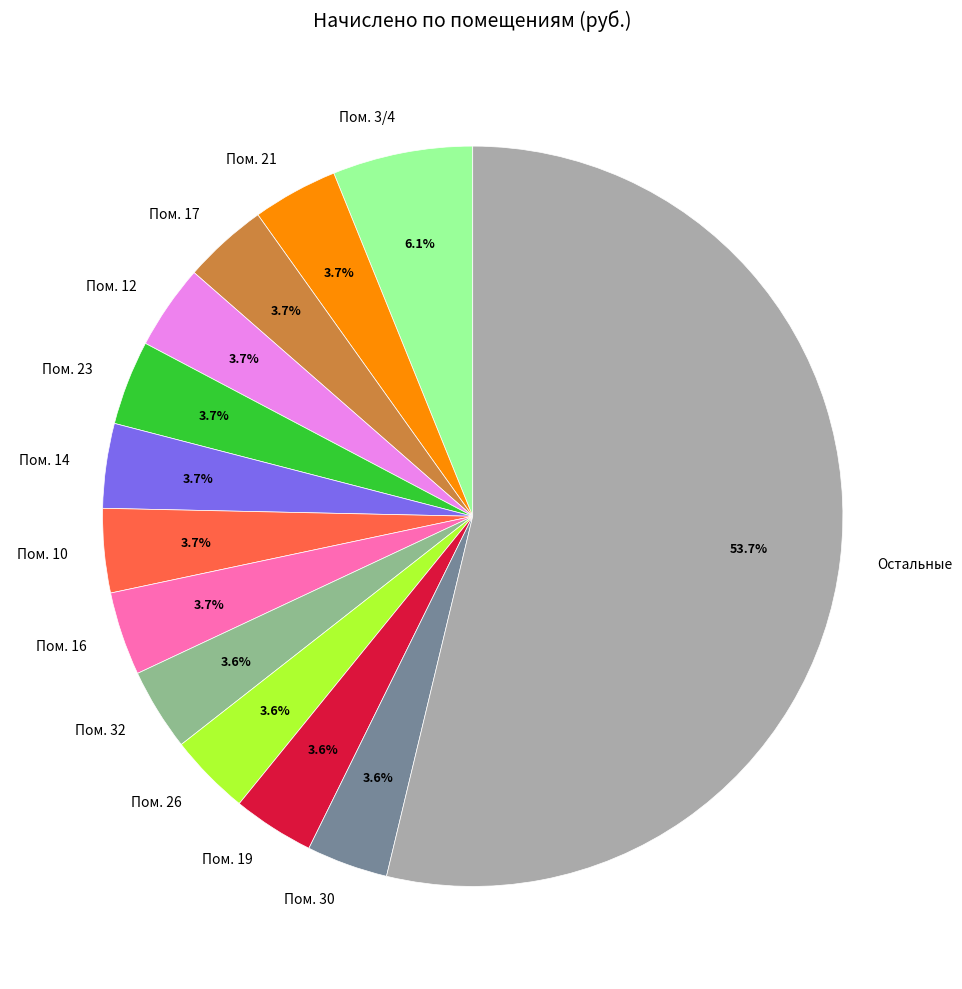

Which category has the biggest portion of the pie?

Остальные